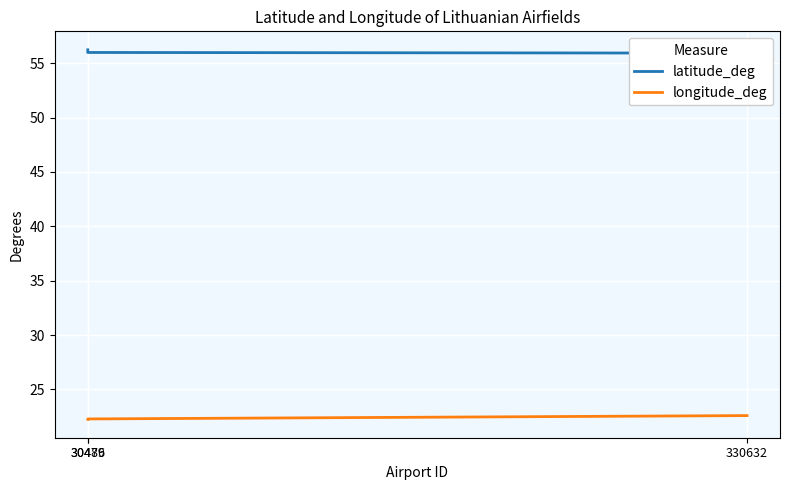

What is the label of the 2nd point from the left?

30479